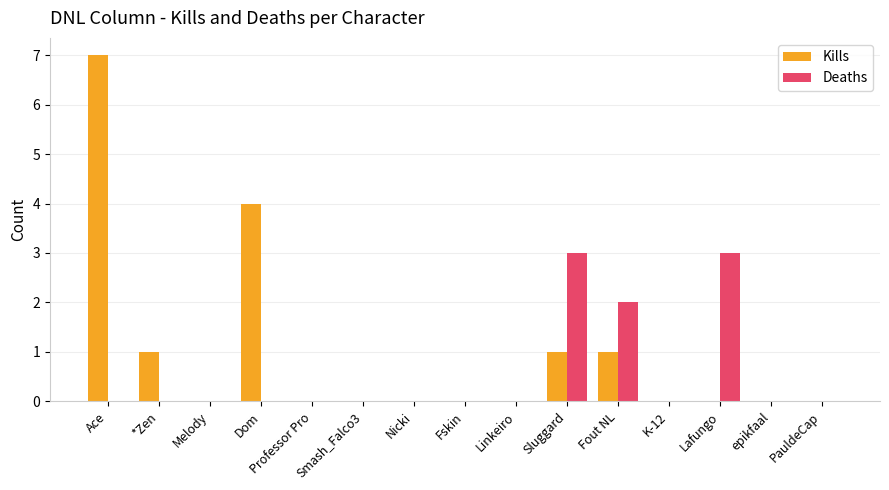

Reading right to left, what are all the values shown in this chart?

Kills: PauldeCap=0	epikfaal=0	Lafungo=0	K-12=0	Fout NL=1	Sluggard=1	Linkeiro=0	Fskin=0	Nicki=0	Smash_Falco3=0	Professor Pro=0	Dom=4	Melody=0	*Zen=1	Ace=7
Deaths: PauldeCap=0	epikfaal=0	Lafungo=3	K-12=0	Fout NL=2	Sluggard=3	Linkeiro=0	Fskin=0	Nicki=0	Smash_Falco3=0	Professor Pro=0	Dom=0	Melody=0	*Zen=0	Ace=0